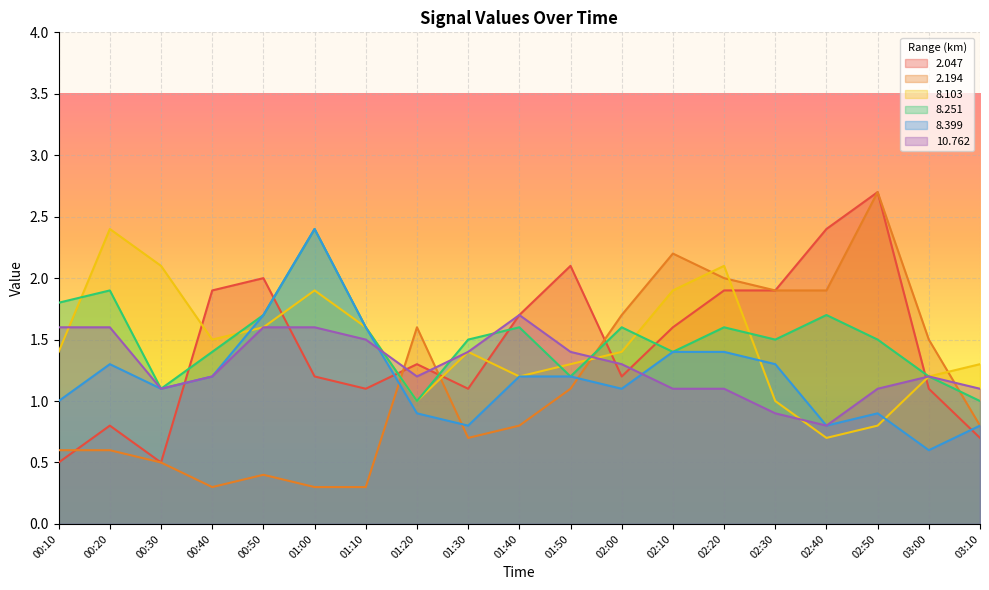

Count the number of data series in this chart.

6